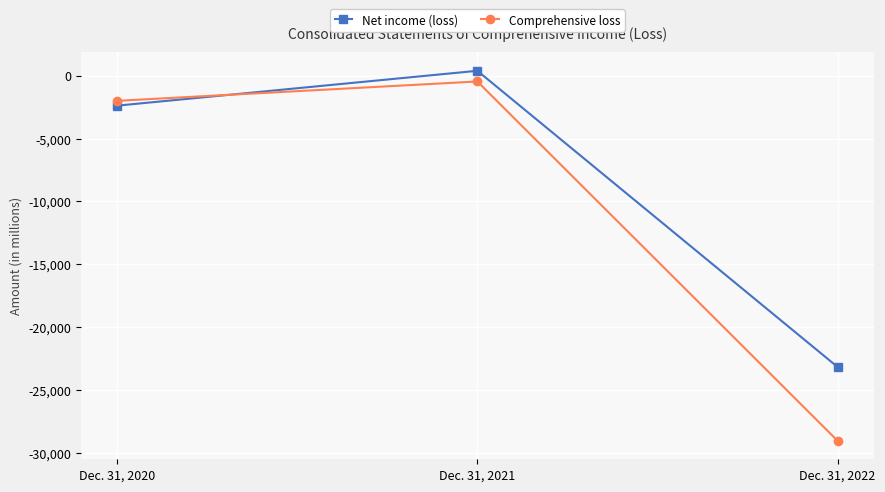

At which category is the sum across all series the highest?

Dec. 31, 2021